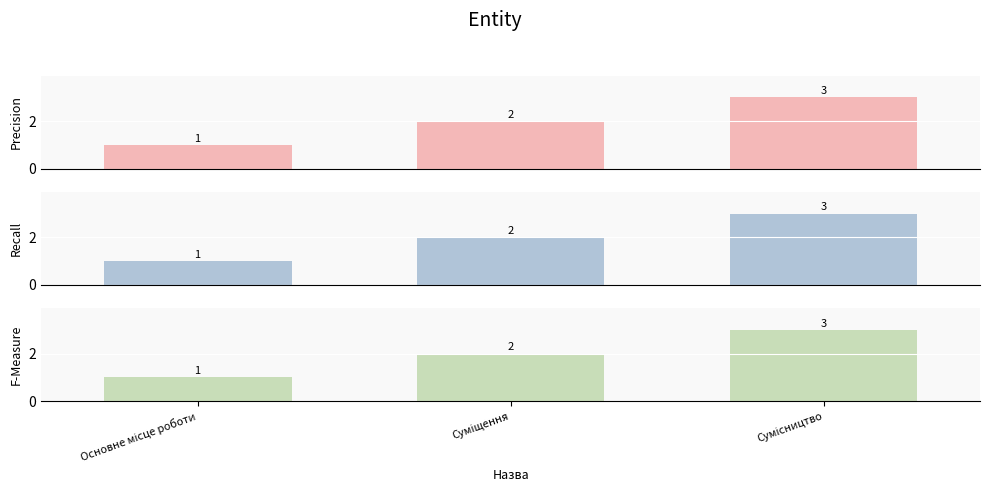

What are all the series names shown in the legend?

Precision, Recall, F-Measure